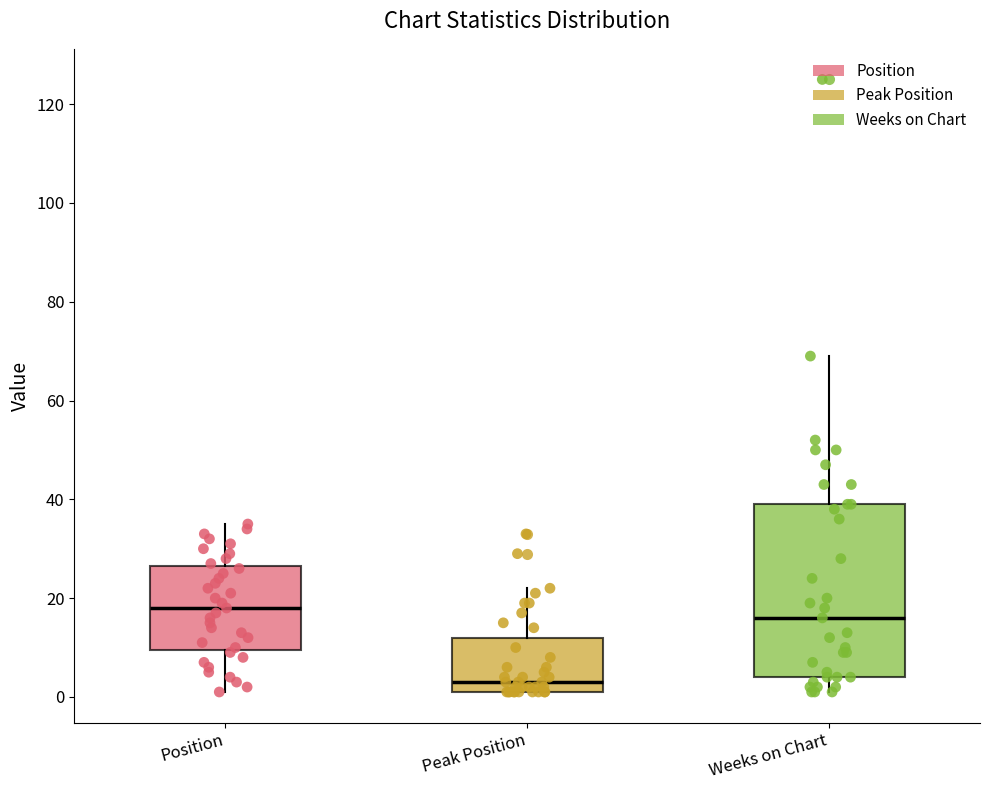

Which box is the tallest, from its lower edge to its upper edge?

Weeks on Chart